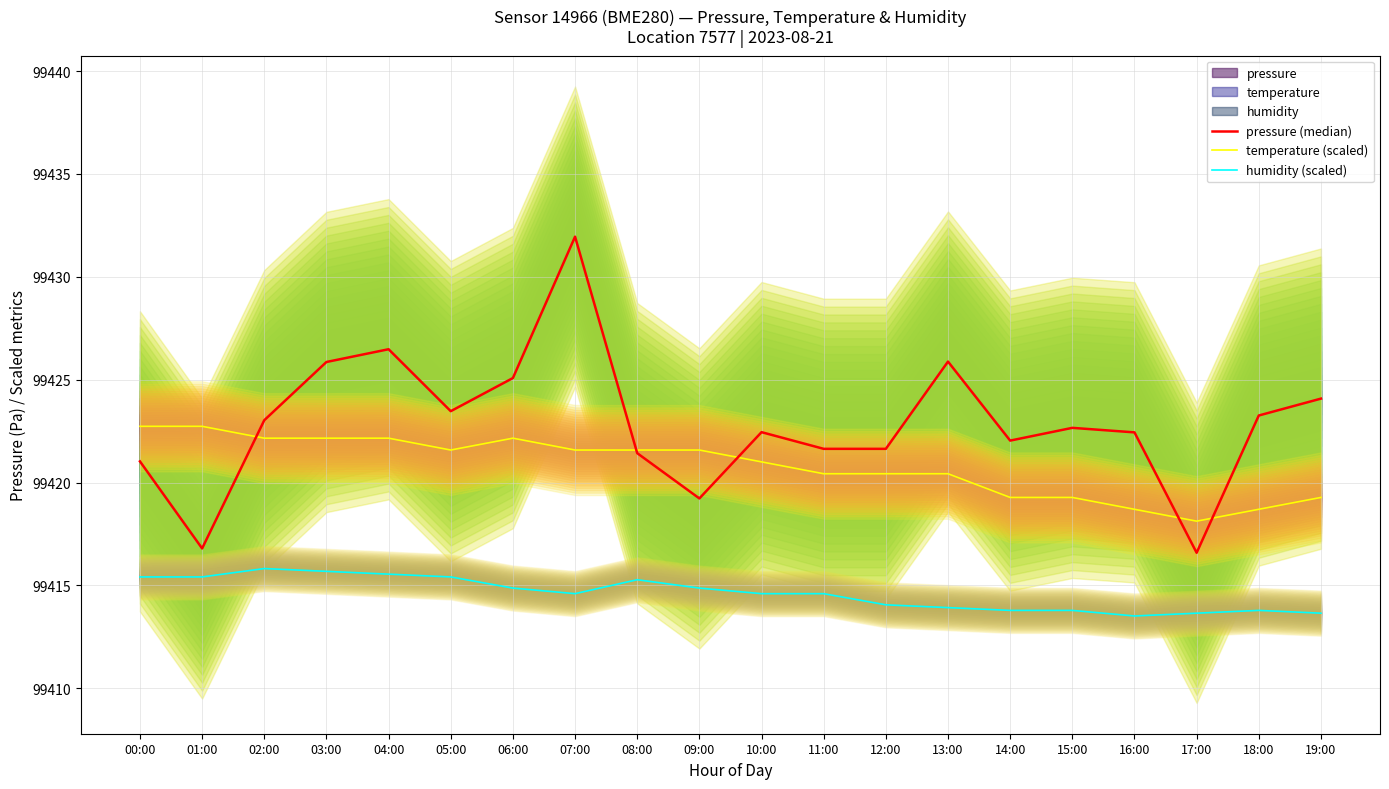

What is the lowest value of the pressure (median) series?

99416.6